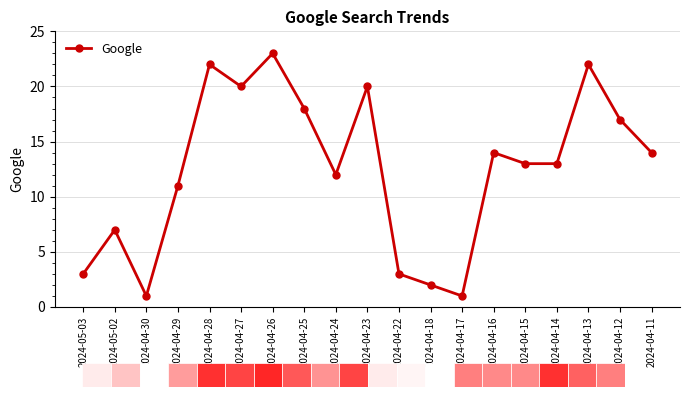

What is the difference between the values at 2024-04-22 and 2024-04-25?

15